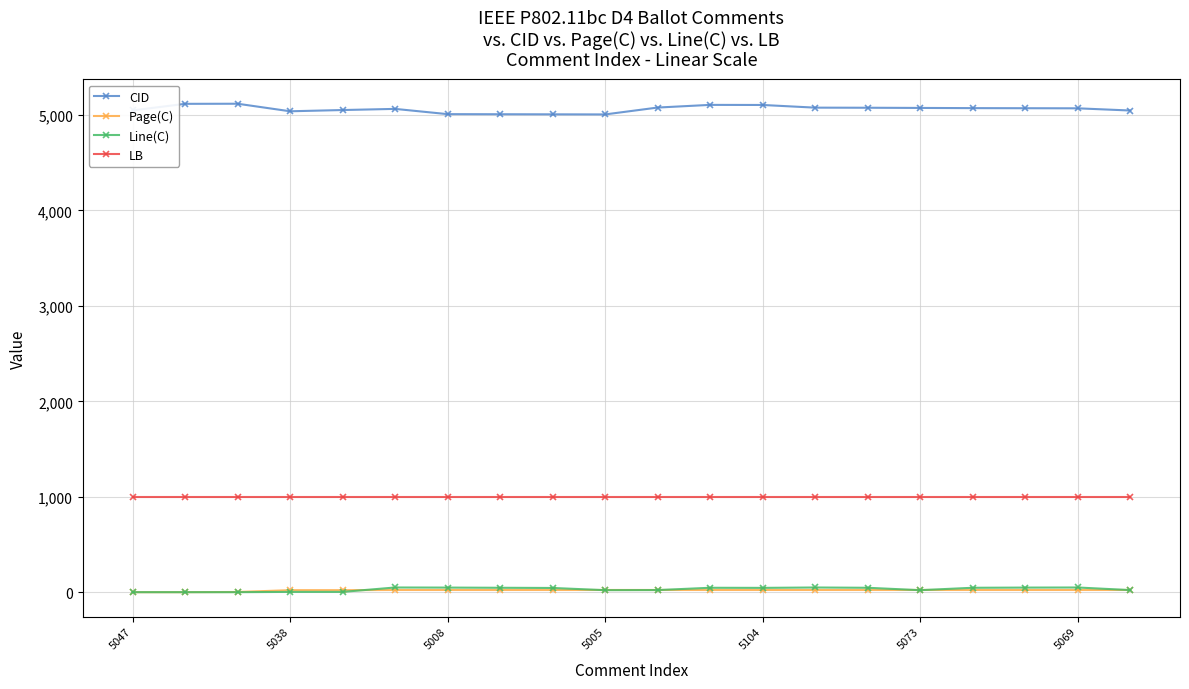

What are all the series names shown in the legend?

CID, Page(C), Line(C), LB